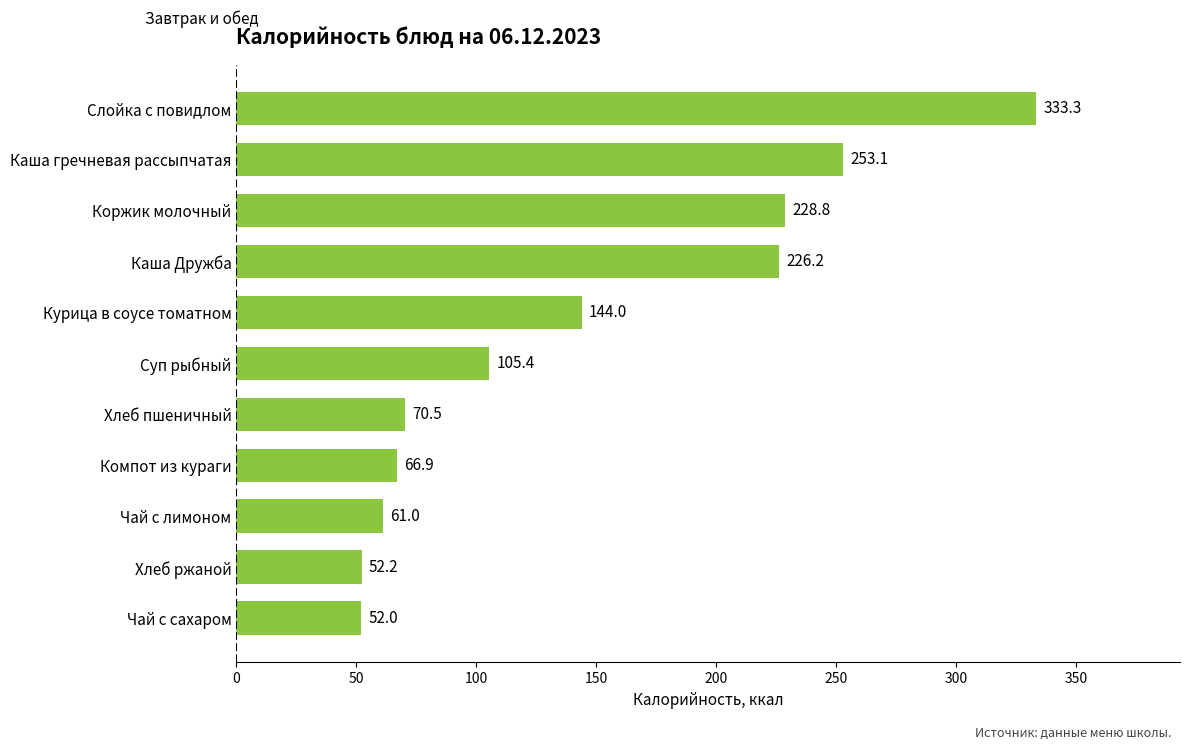

Which has a higher value, Коржик молочный or Каша гречневая рассыпчатая?

Каша гречневая рассыпчатая